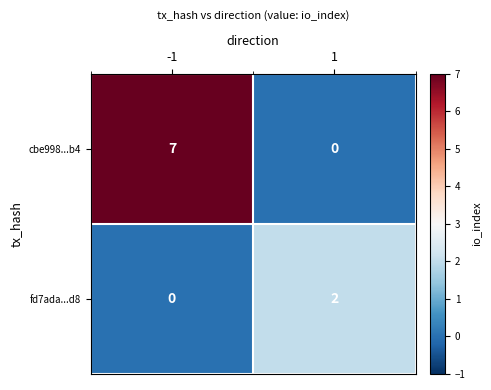

Which series changed the most between -1 and 1?

cbe998...b4